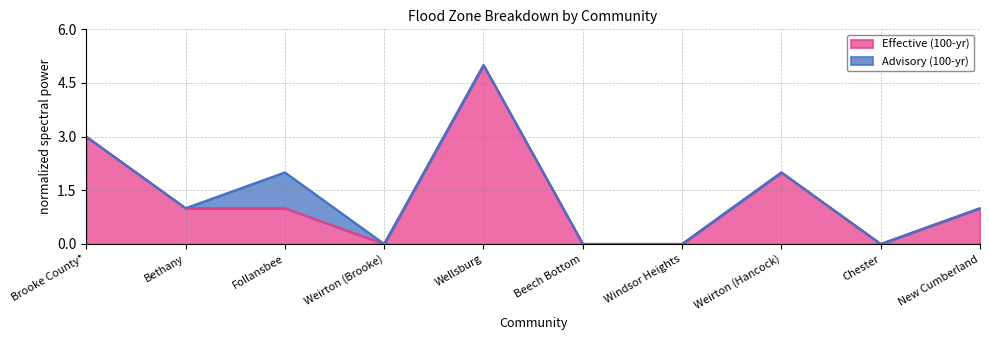

List the labels in order of value, largest first.

Wellsburg, Brooke County*, Weirton (Hancock), Bethany, Follansbee, New Cumberland, Weirton (Brooke), Beech Bottom, Windsor Heights, Chester